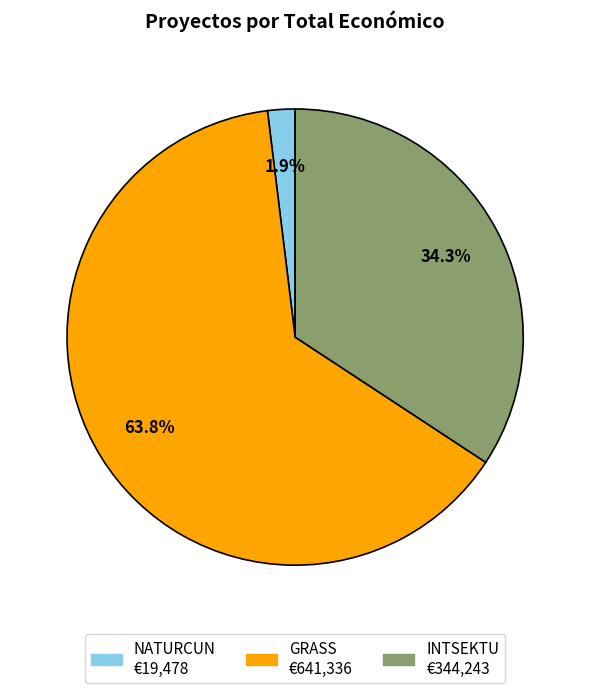

Combined, what portion of the pie is GRASS and INTSEKTU?

98.1%